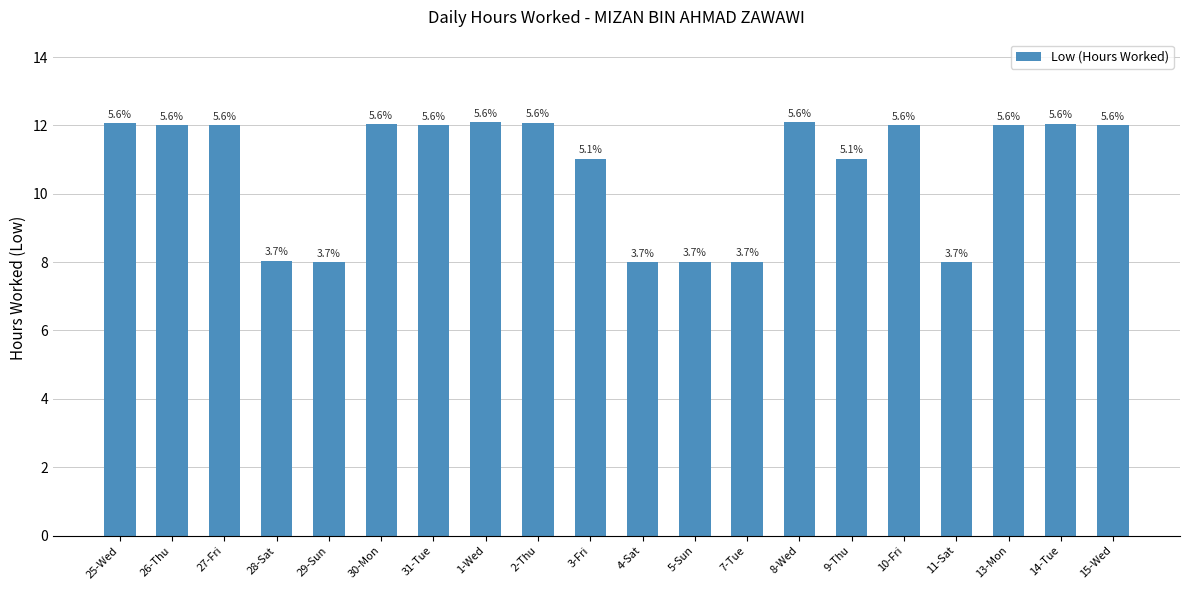

How many bars are there in total?

20